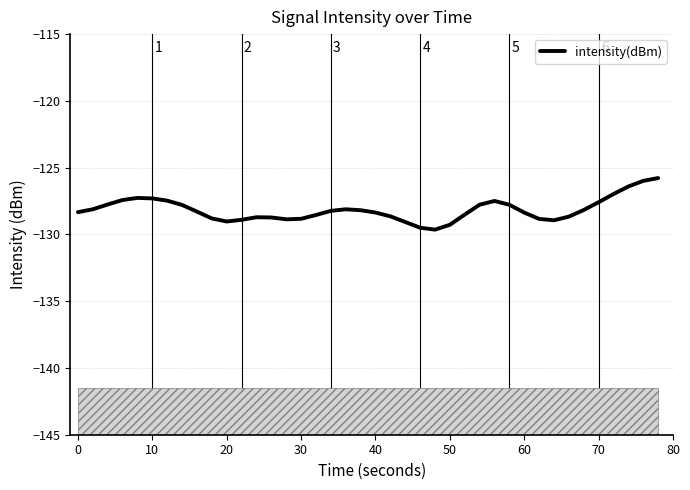

What is the minimum value for intensity(dBm)?

-129.6